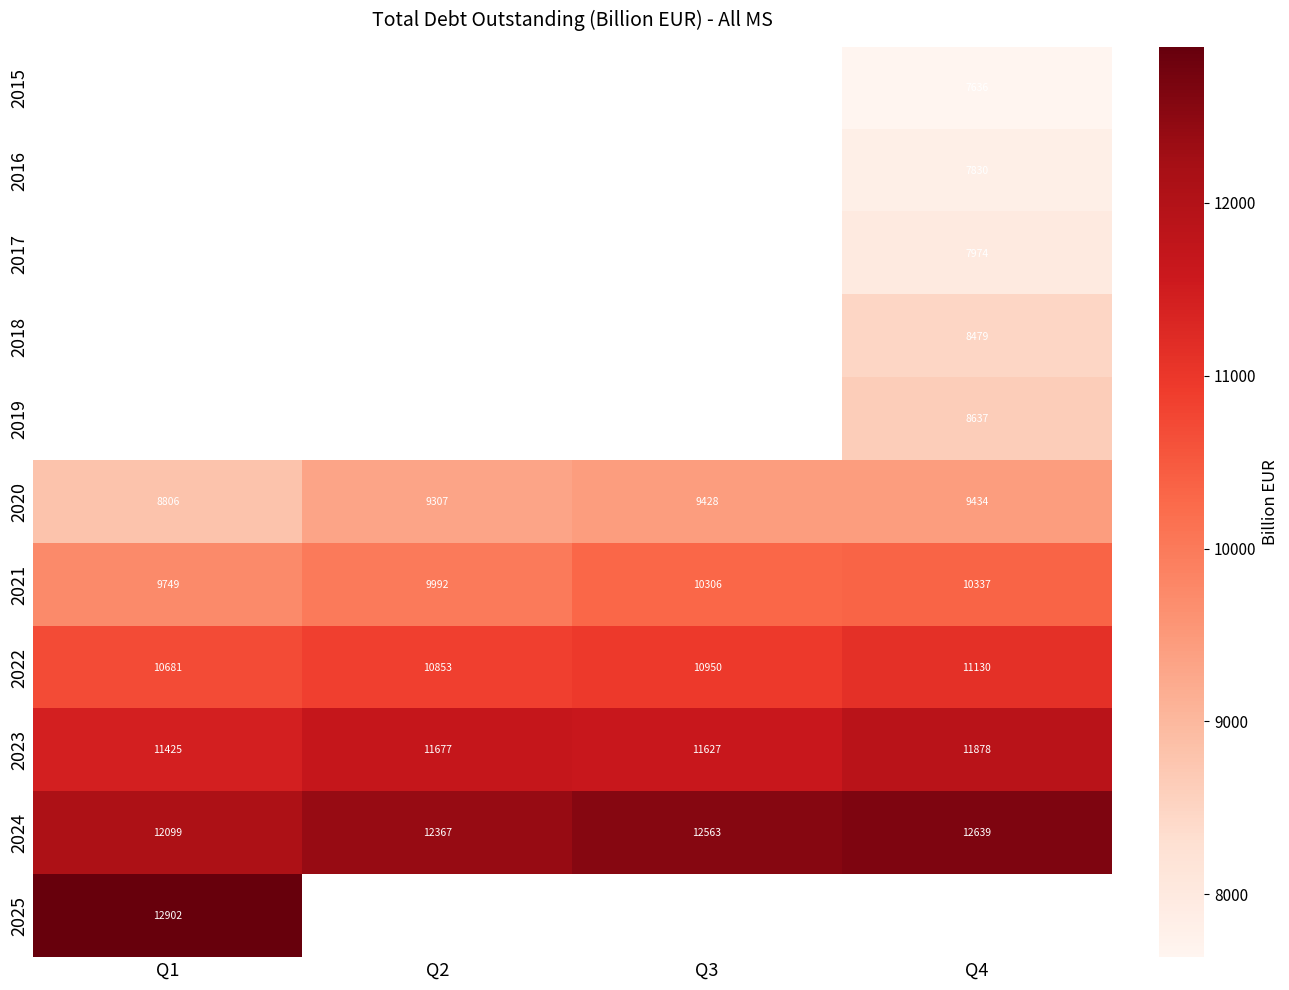

The 2021 series shows 13830.5 at Q4. True or false?

False